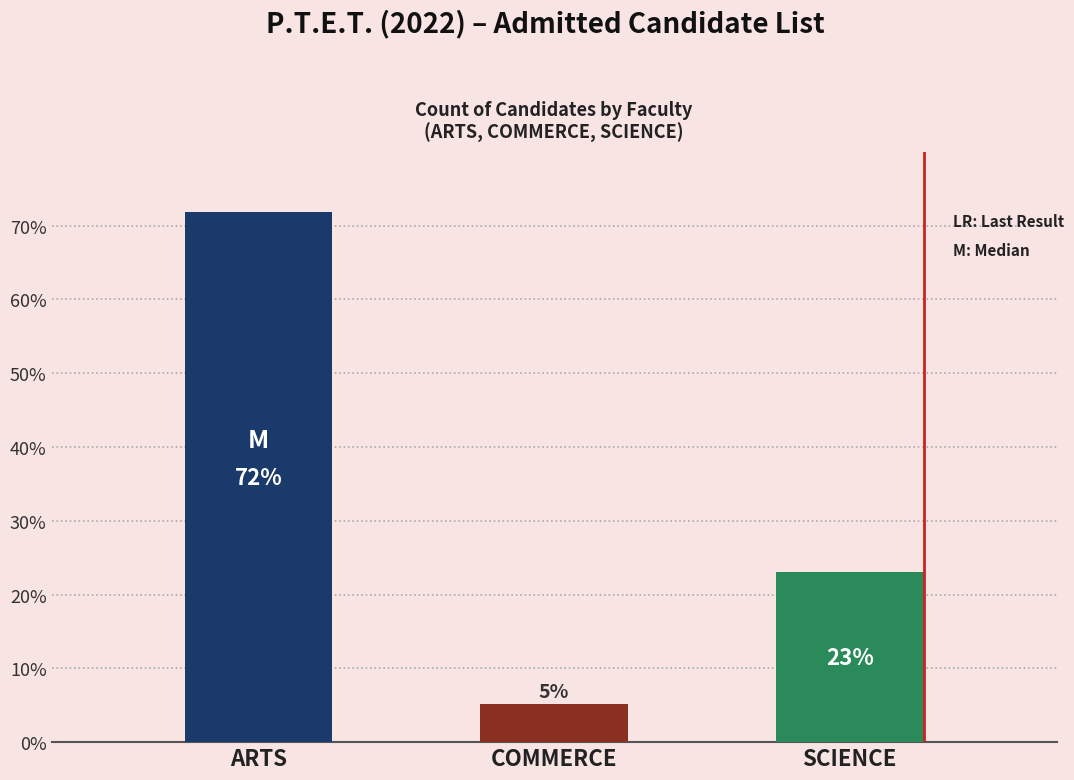

The chart shows a value of 12 at ARTS. True or false?

False